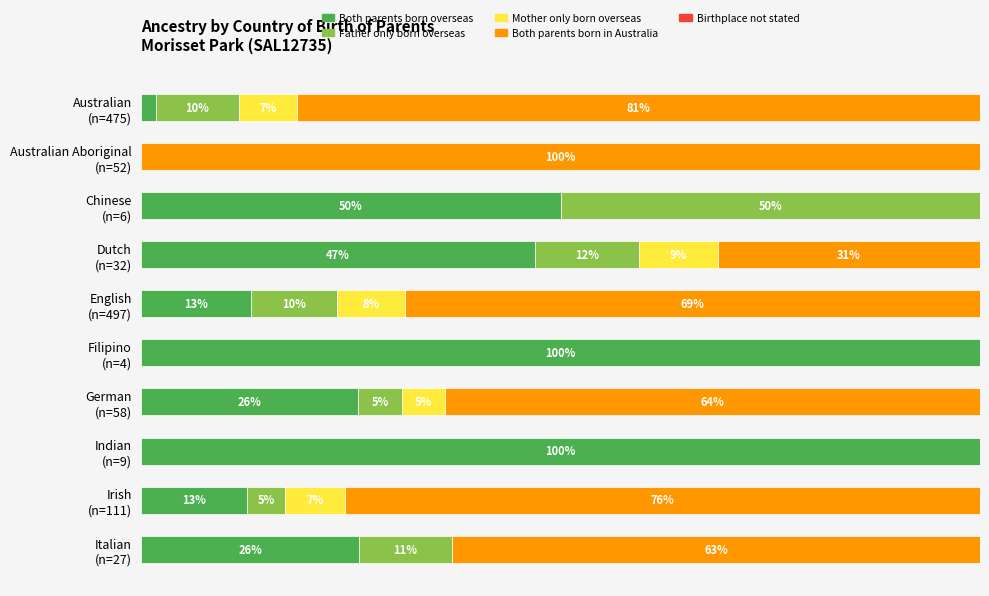

What are all the series names shown in the legend?

Both parents born overseas, Father only born overseas, Mother only born overseas, Both parents born in Australia, Birthplace not stated